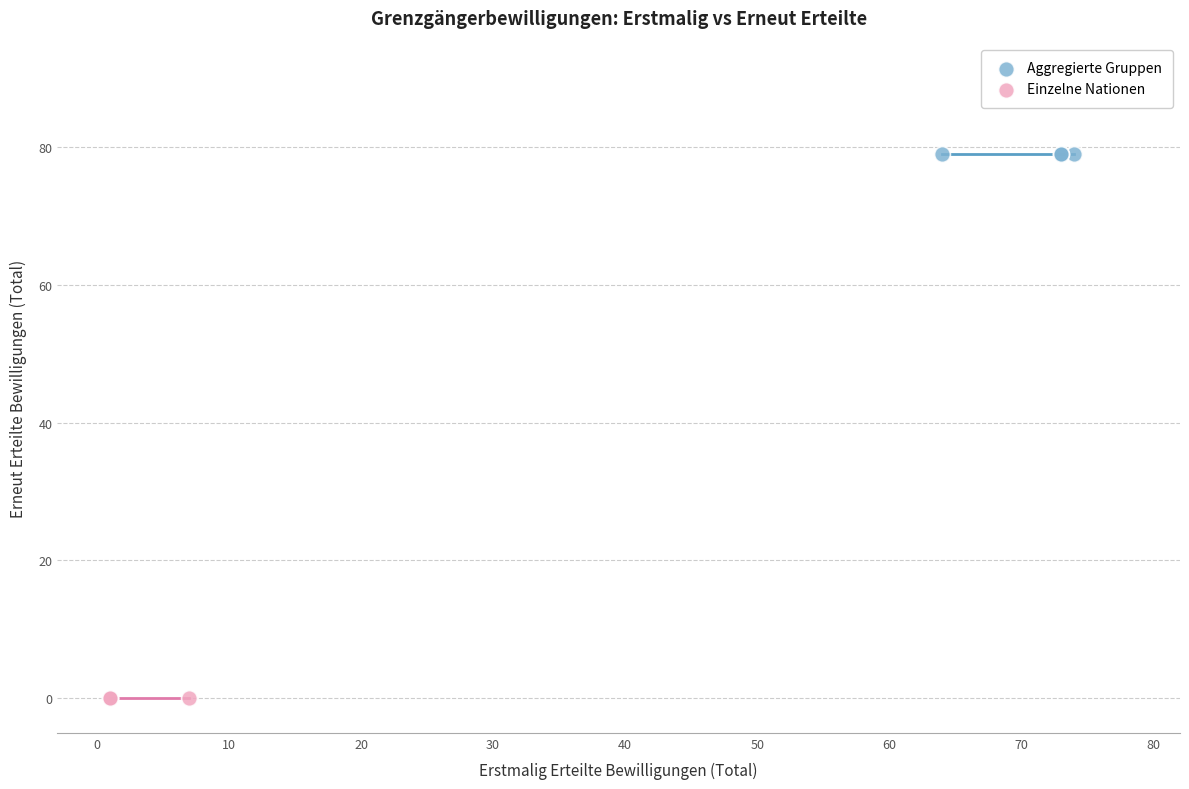

Which series reaches the minimum Y coordinate?

Einzelne Nationen